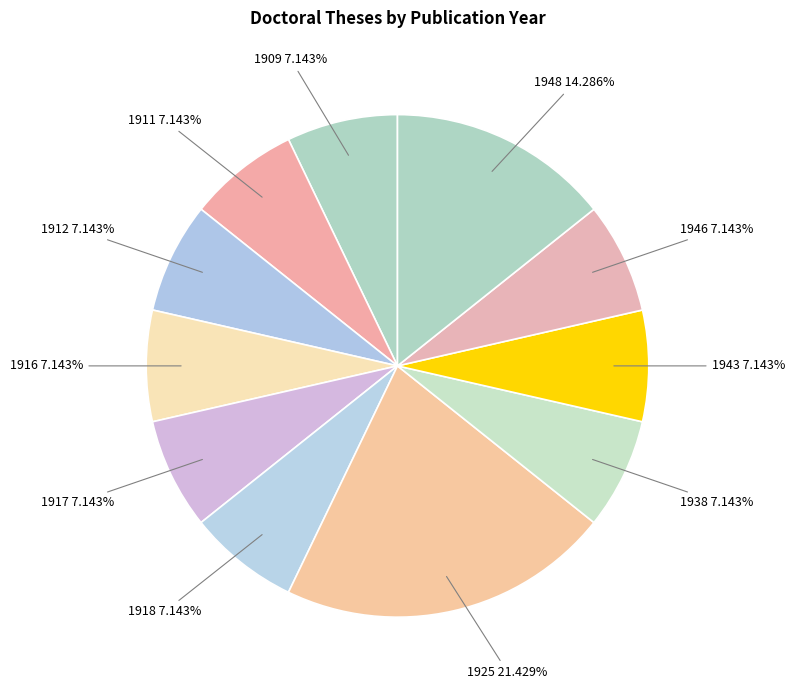

How many segments does this pie chart have?

11